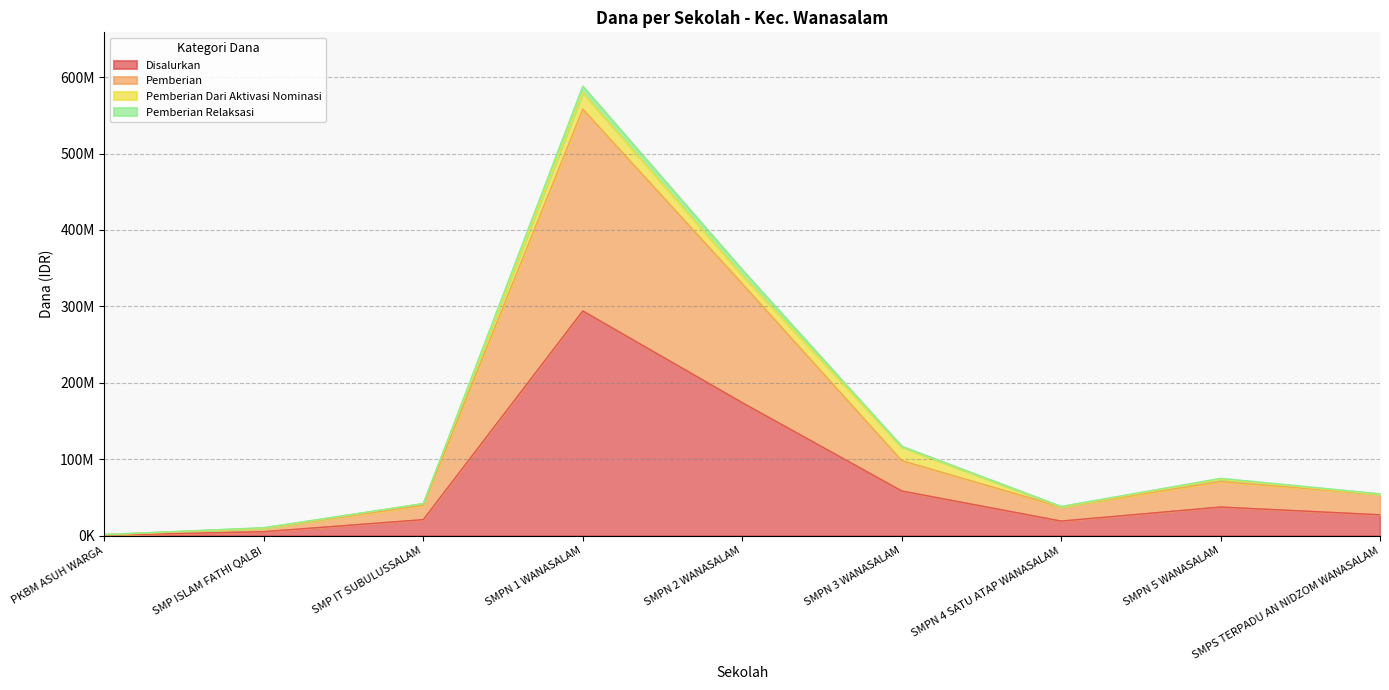

What is the difference between the maximum and minimum values in the Disalurkan series?

293250000